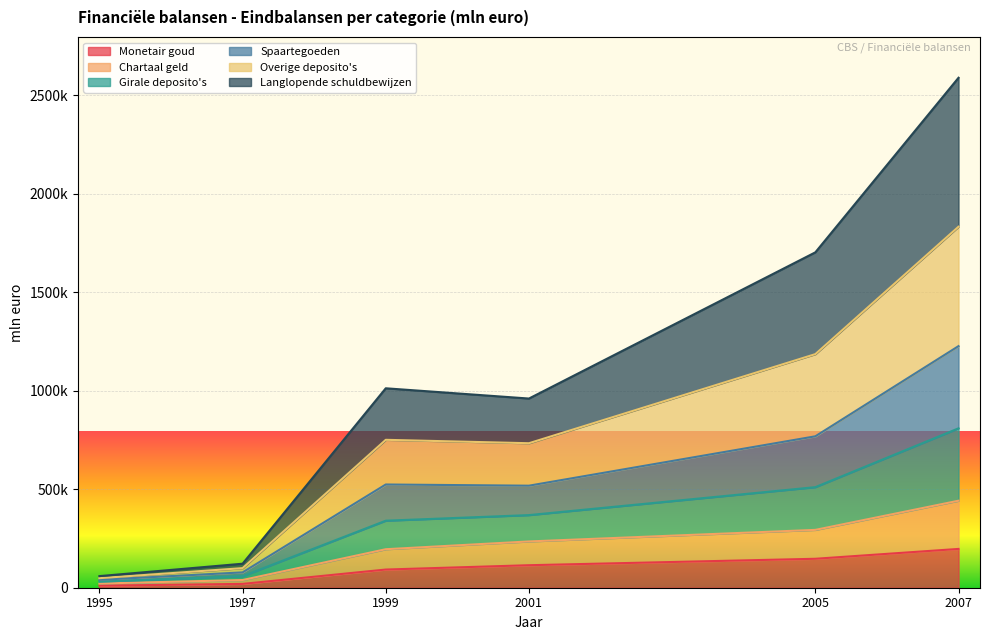

Does the chart display data point markers on the line(s)?

No